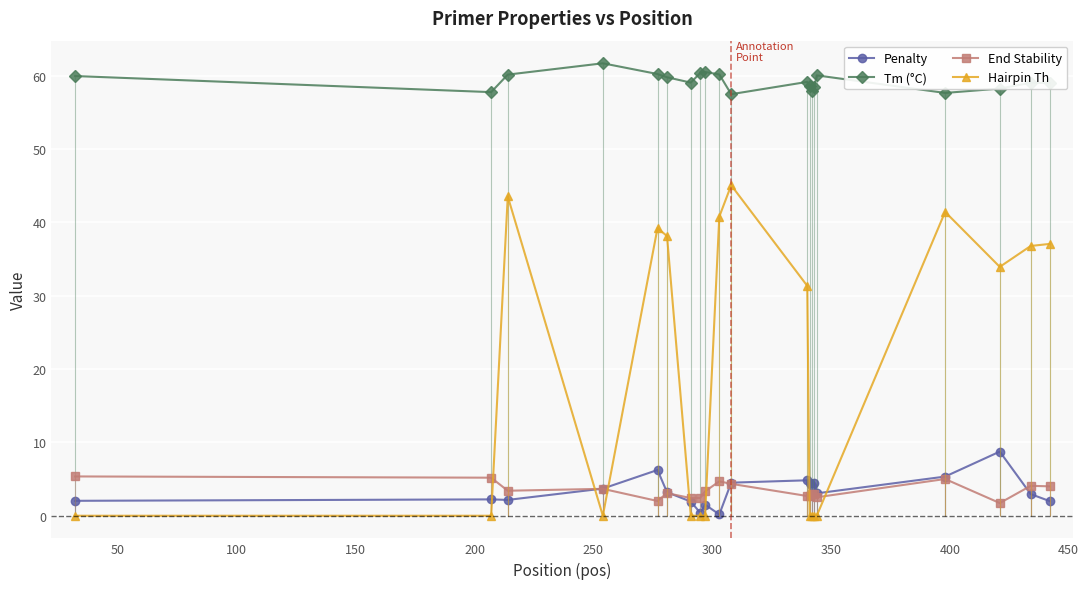

What is the lowest value of the End Stability series?

1.7